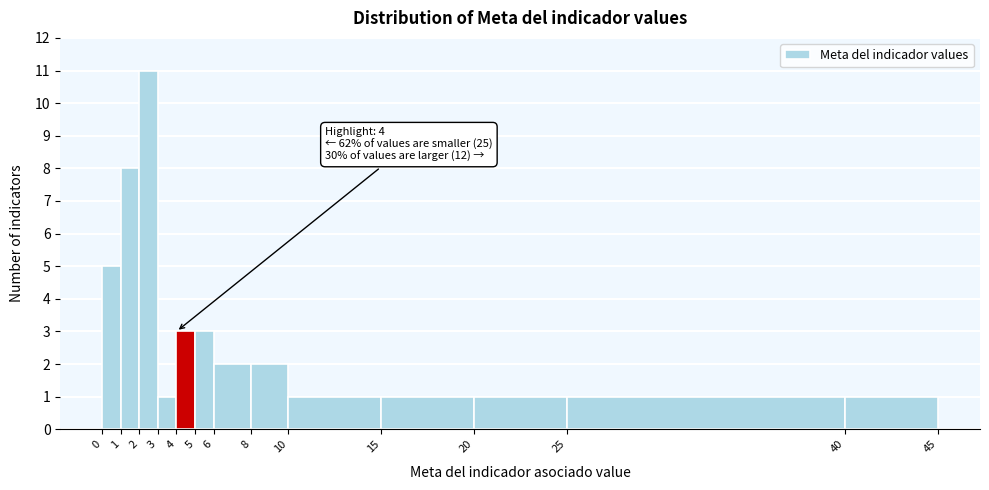

Over which range of the x-axis is the bar tallest?

2 to 3